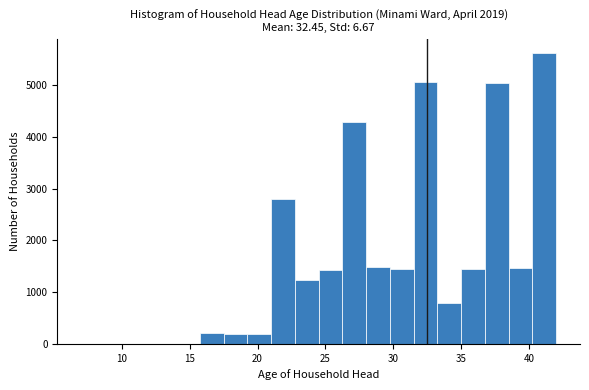

Read against the x-axis, roughly where is the centre of the tallest bar?

41.0